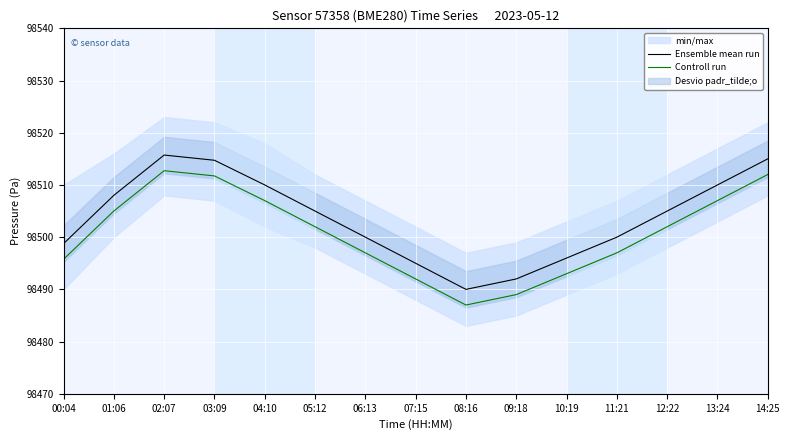

At which label does Controll run first exceed 98502?

01:06